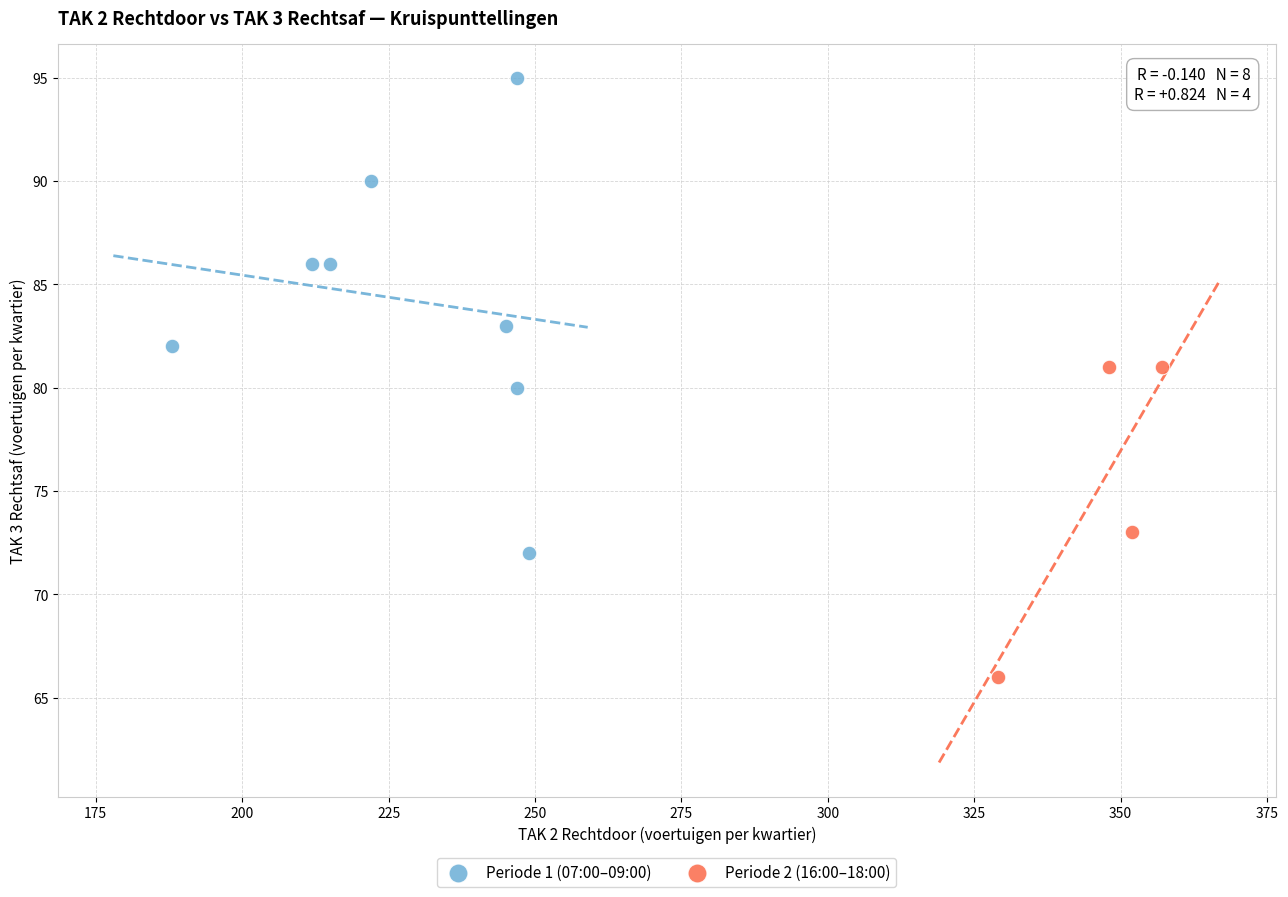

Which series reaches the minimum Y coordinate?

Periode 2 (16:00–18:00)